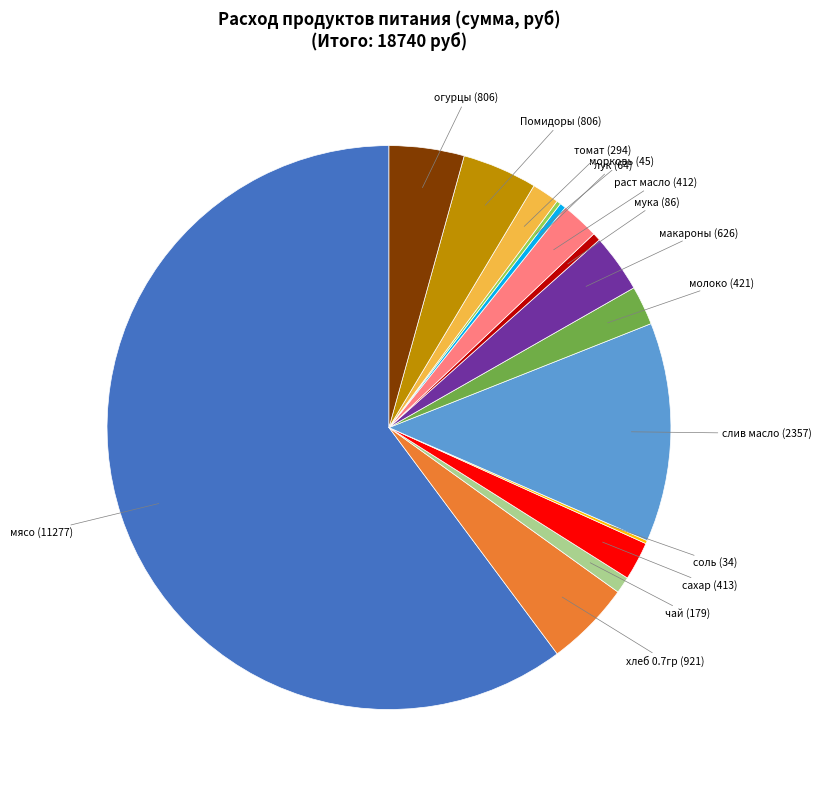

Is there any slice that represents more than half of the pie?

Yes